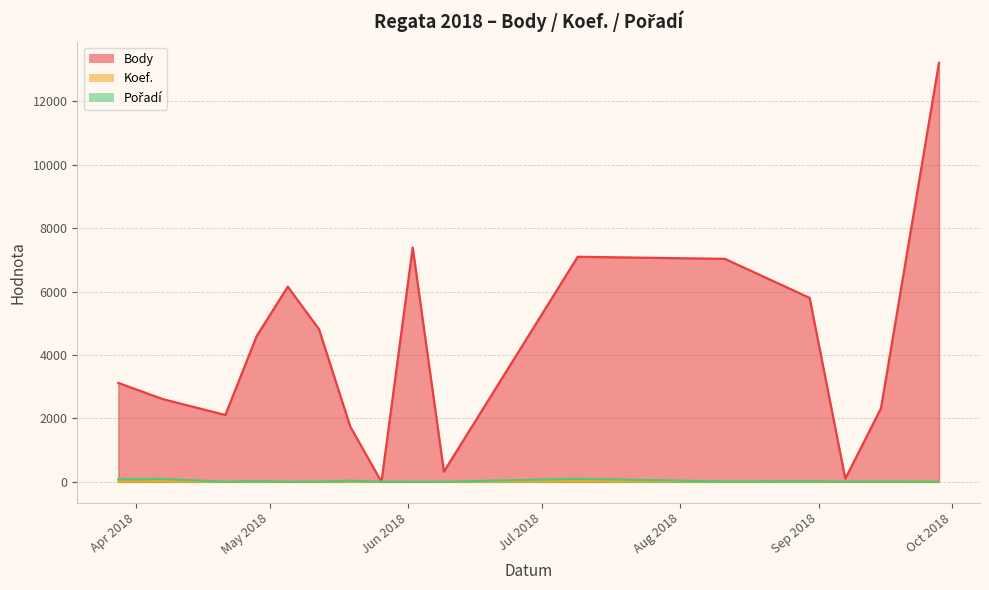

Which series has the widest spread of values?

Body